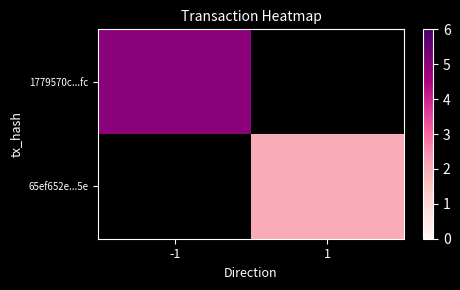

Where is 1779570c...fc nearest to the value 5?

-1